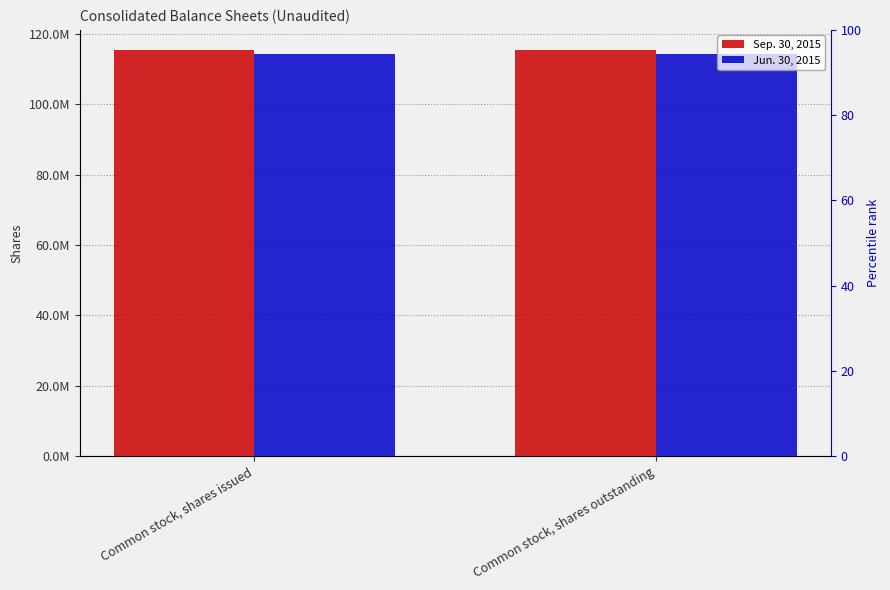

What is the maximum value for Sep. 30, 2015?

115330111